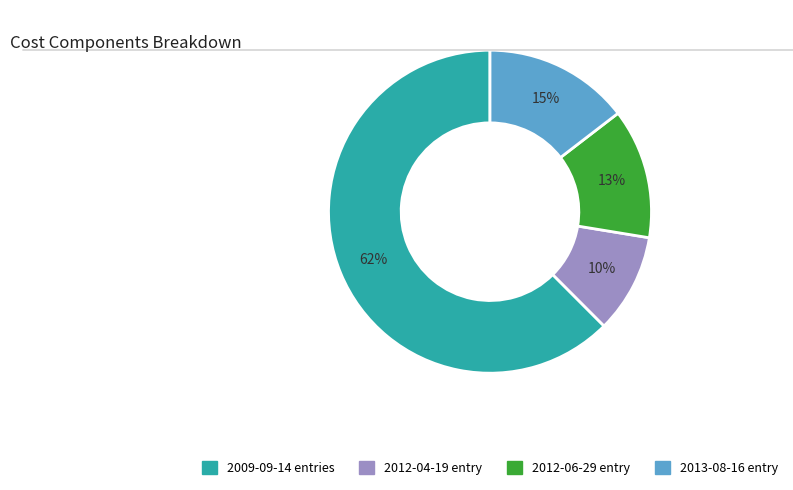

Is there any slice that represents more than half of the pie?

Yes